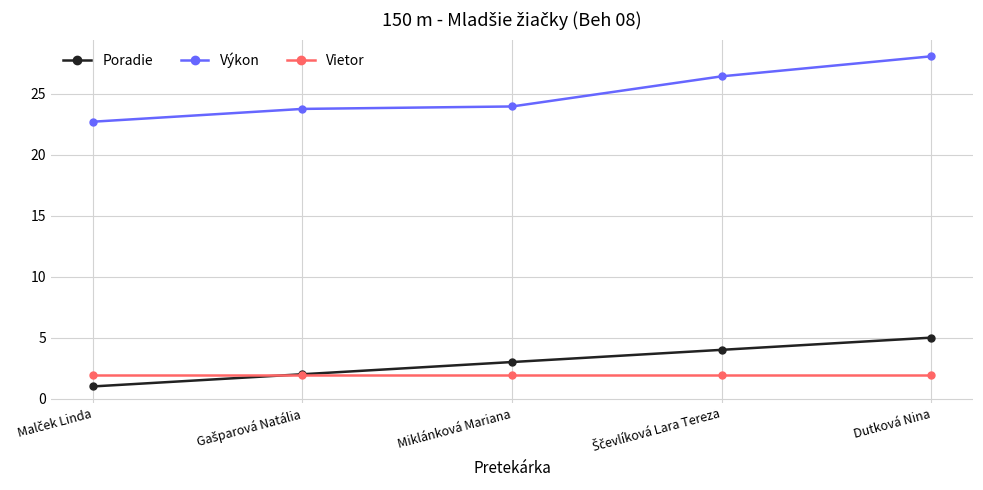

What is the value of the Poradie point at the 1st from the left?

1.0